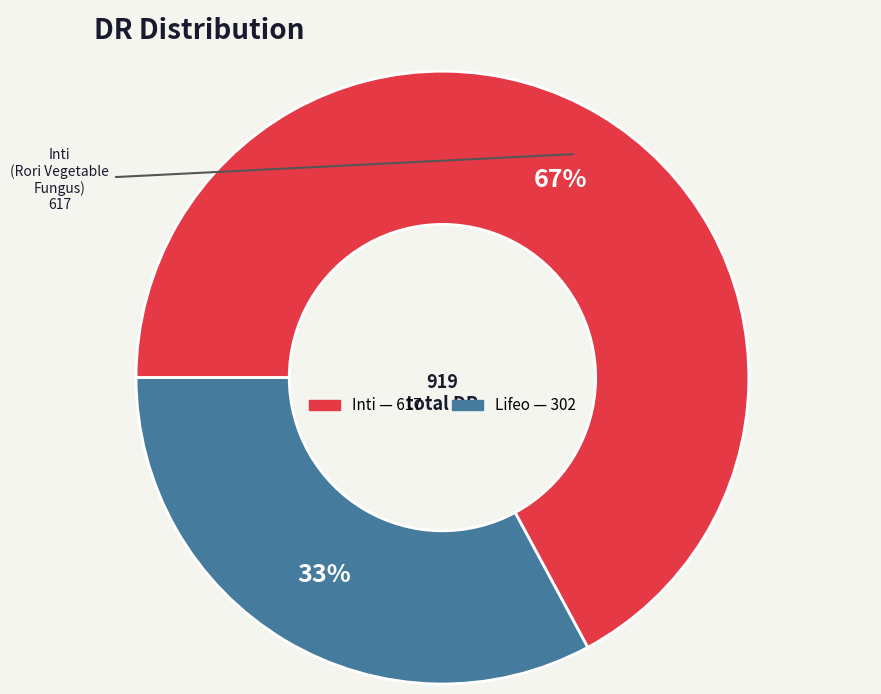

Which has a higher value, Inti or Lifeo?

Inti